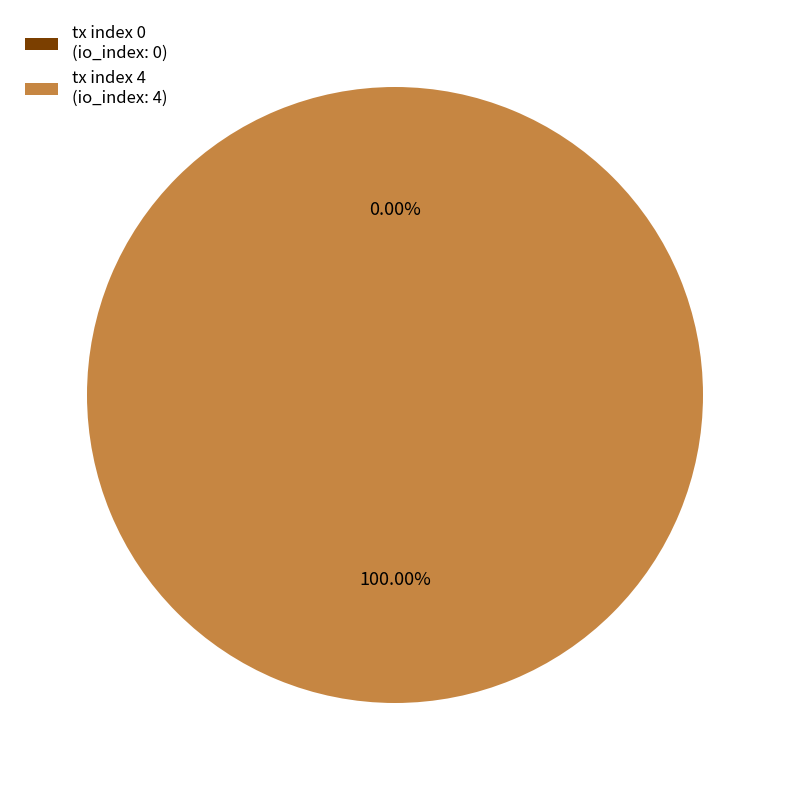

Is it true that tx index 0 is 1% of the pie?

False